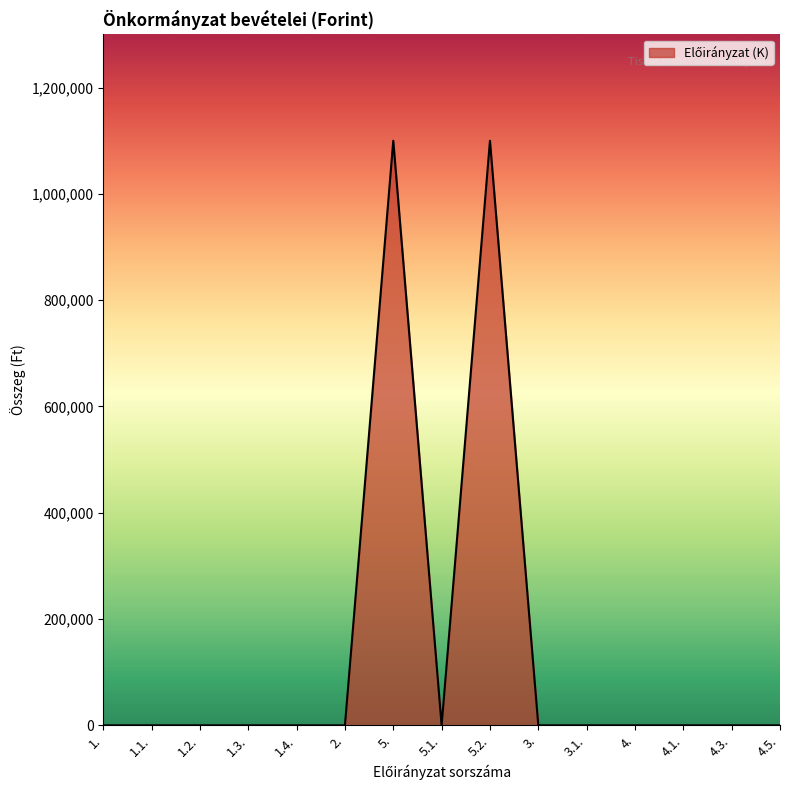

Which has a higher value, 5. or 4.3.?

5.